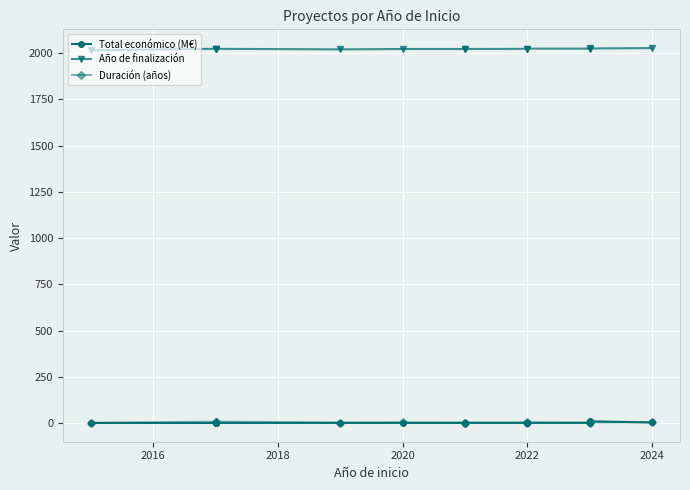

In Año de finalización, how many points are lower than both neighbors (excluding endpoints)?

1